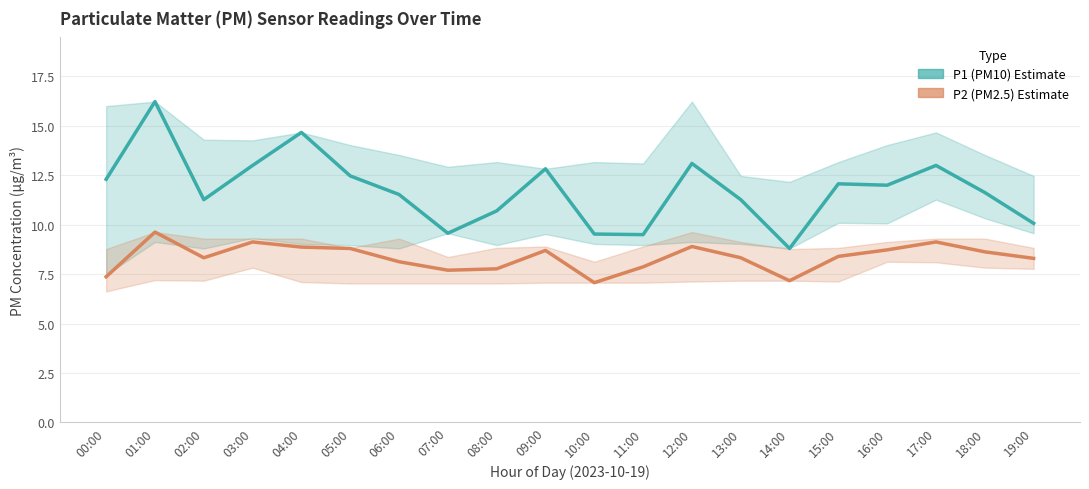

Is this an area chart (filled region under the line)?

No